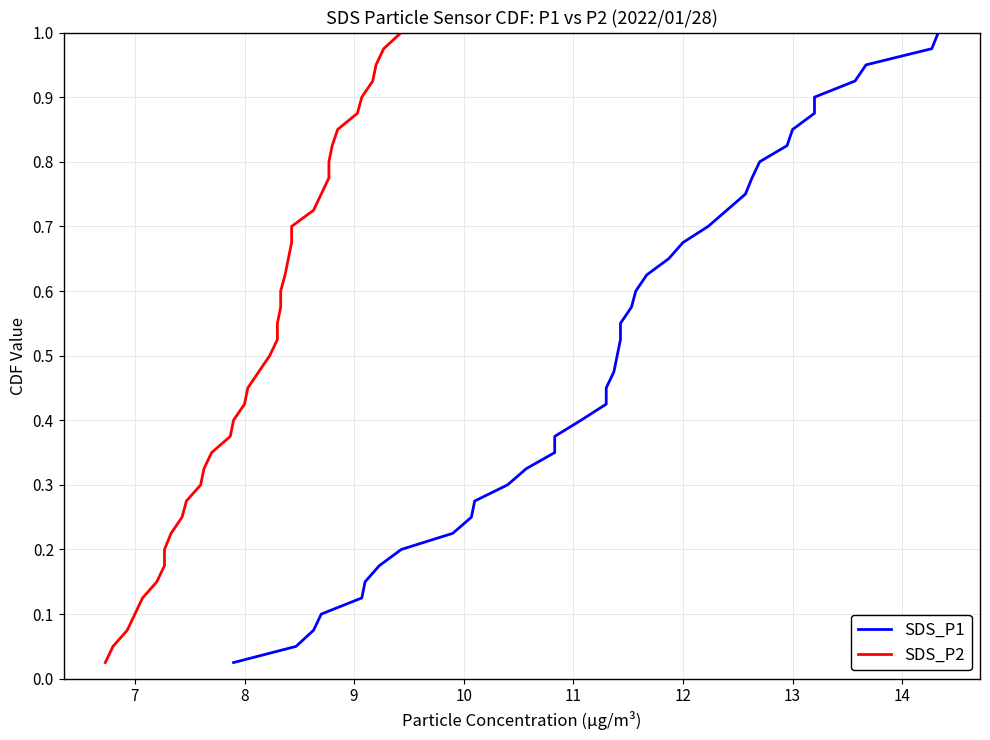

True or false: SDS_P1 and SDS_P2 cross at least once.

False